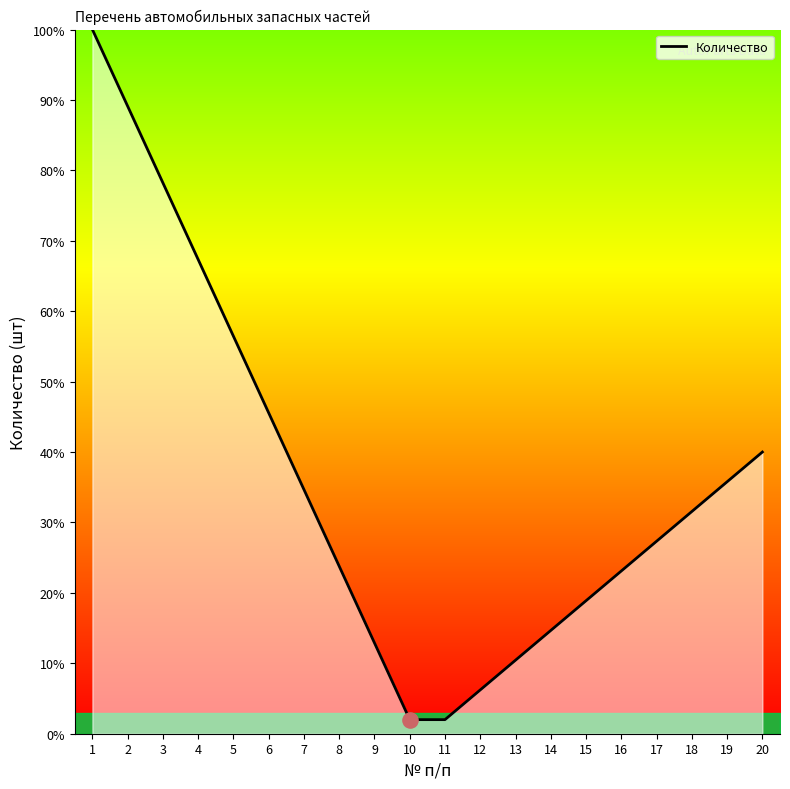

What is the change in value from 12 to 19?

+29.6